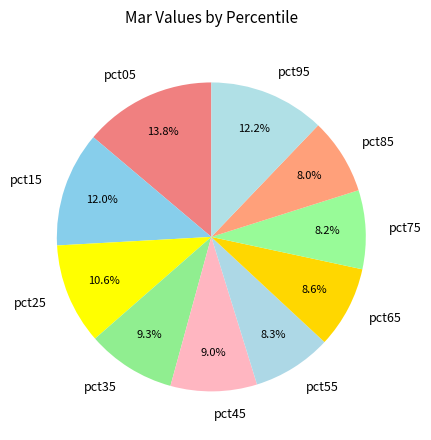

The pct85 slice represents 15% of the pie. True or false?

False